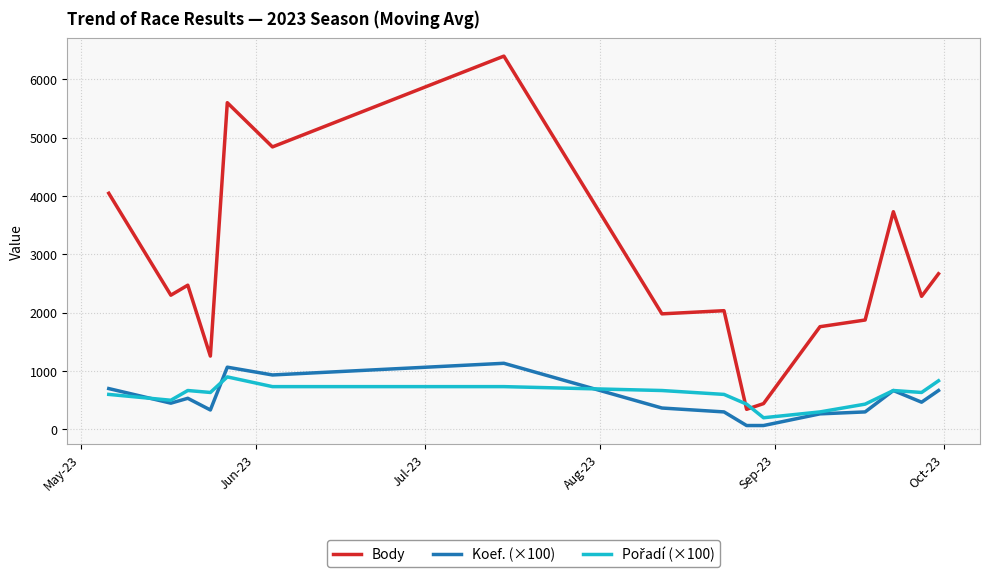

What is the greatest value displayed?

6397.3